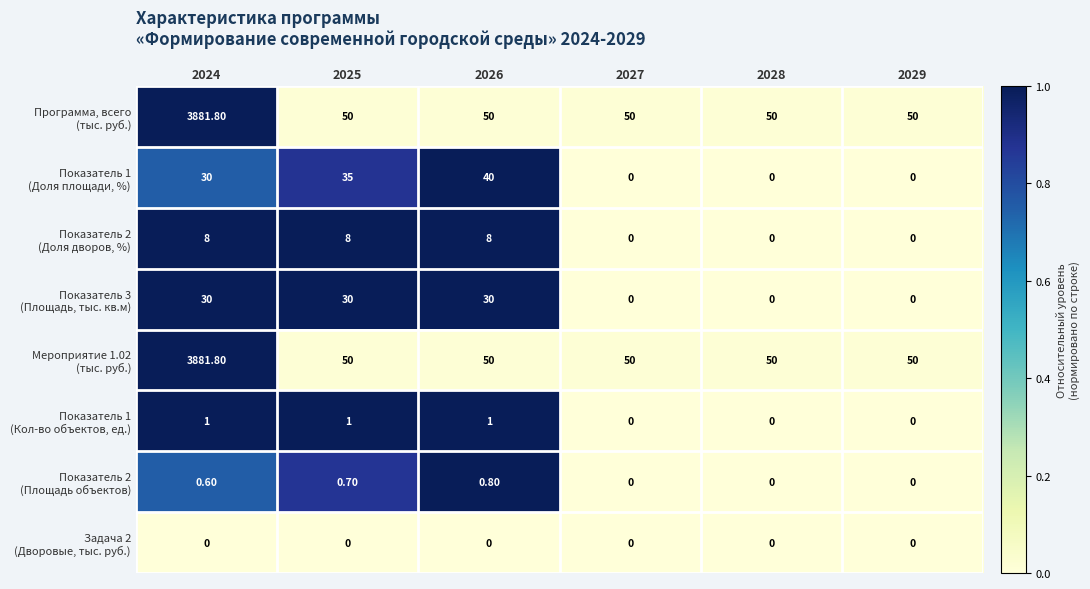

At which category is the sum across all series the highest?

2024